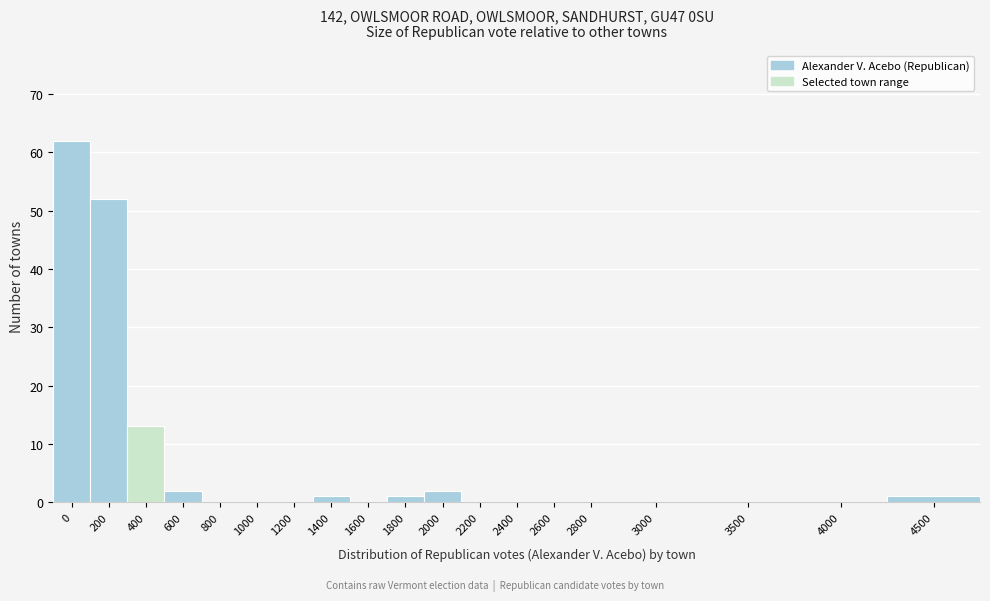

Reading right to left, transcribe all the data shown in this chart.

4500=1	4000=0	3500=0	3000=0	2800=0	2600=0	2400=0	2200=0	2000=2	1800=1	1600=0	1400=1	1200=0	1000=0	800=0	600=2	400=13	200=52	0=62